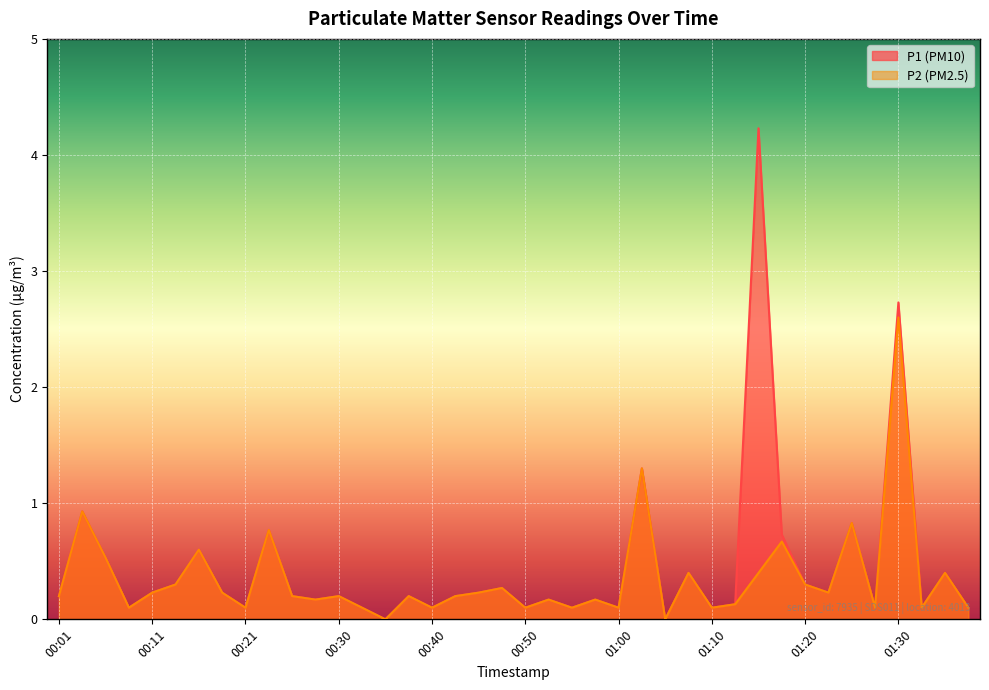

How many interior local valleys does the P1 series have?

13